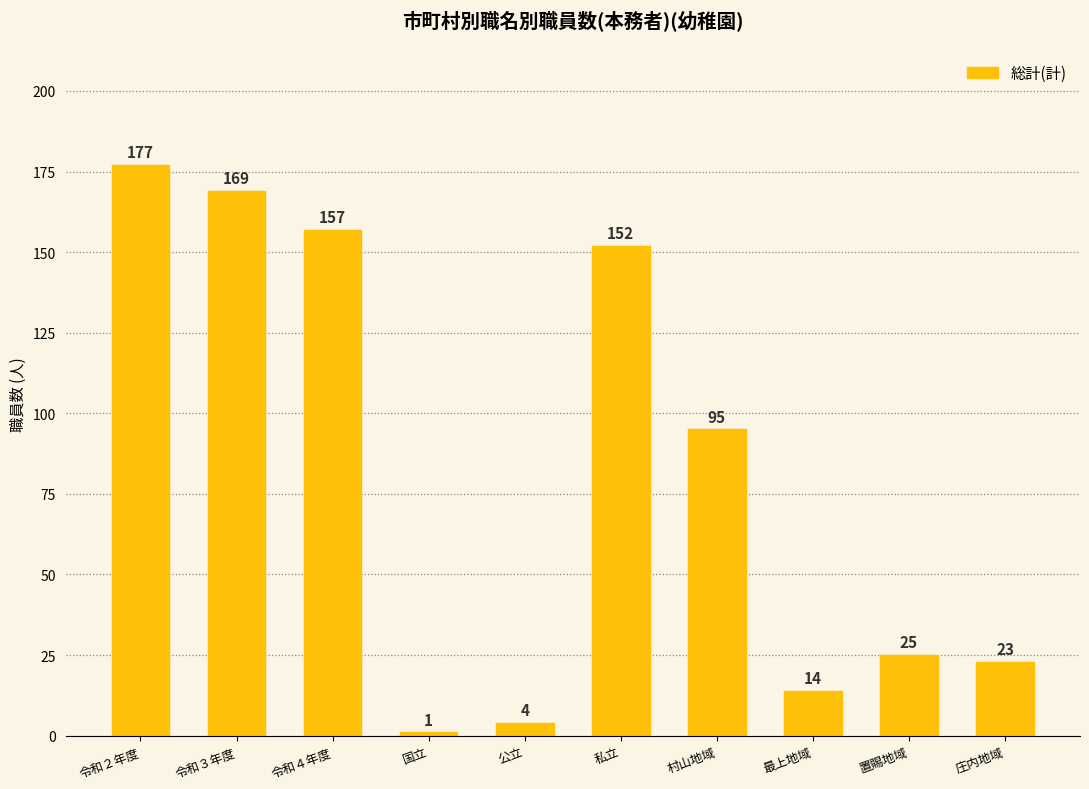

Reading left to right, transcribe all the data shown in this chart.

177	169	157	1	4	152	95	14	25	23